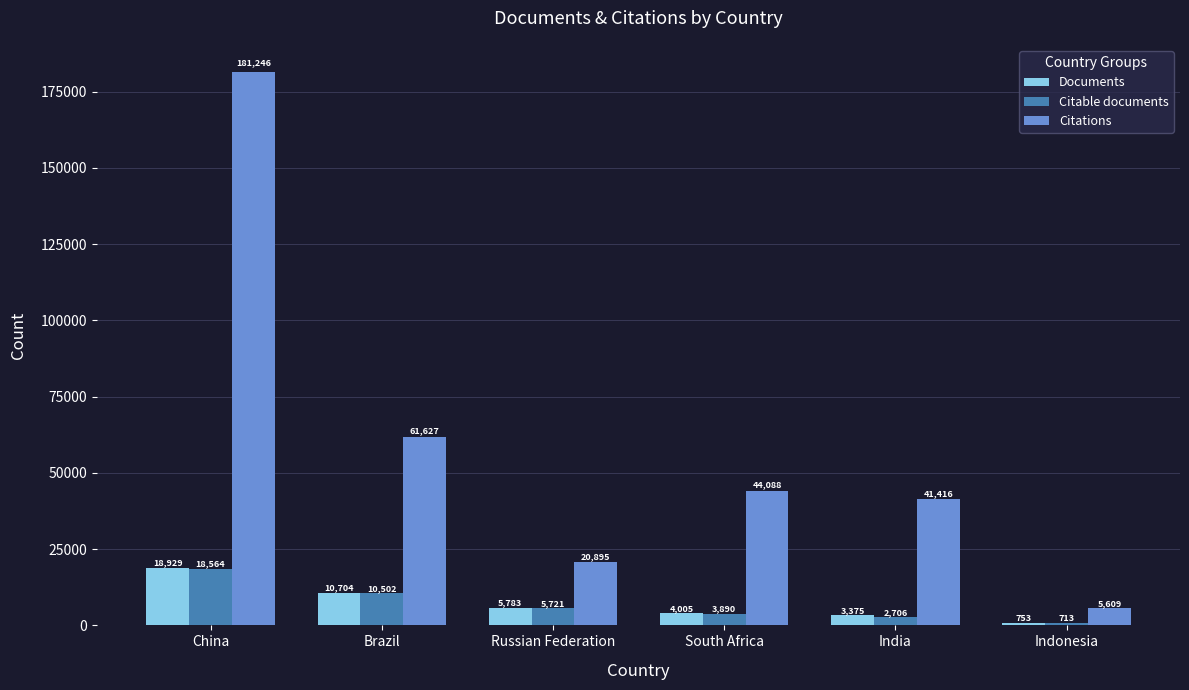

How many data points in Citable documents are less than 5721?

3